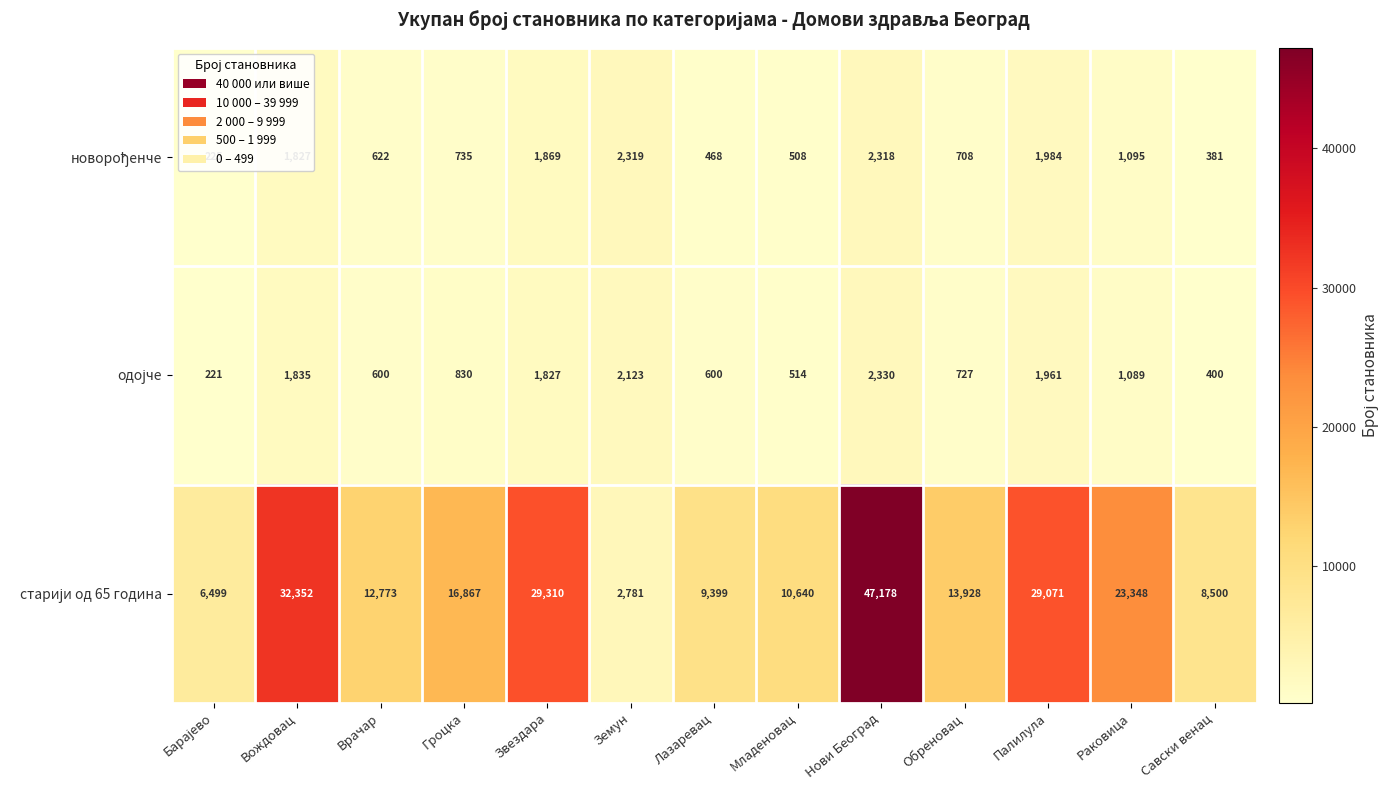

What is the total value across all series at Звездара?

33006